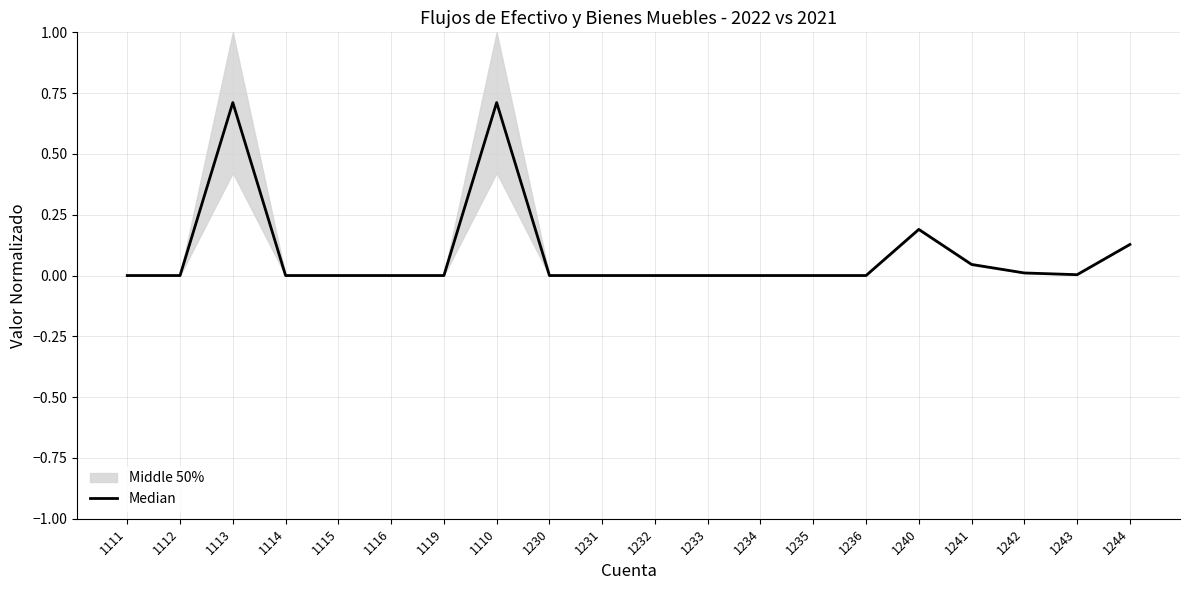

What position from the left is 1116?

6